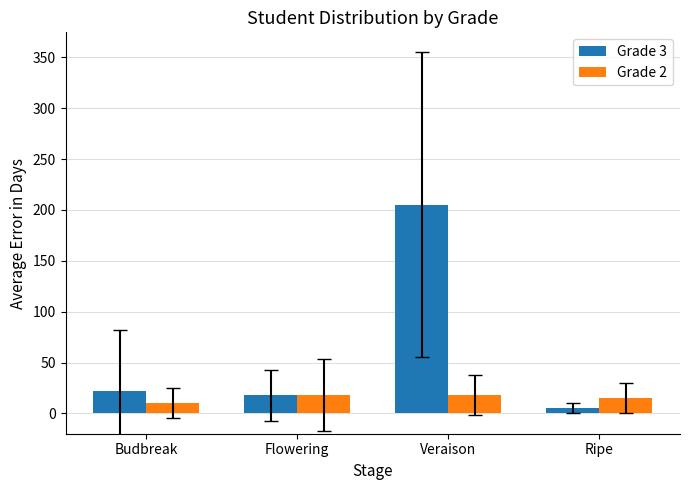

What is the label of the 3rd bar from the left?

Veraison